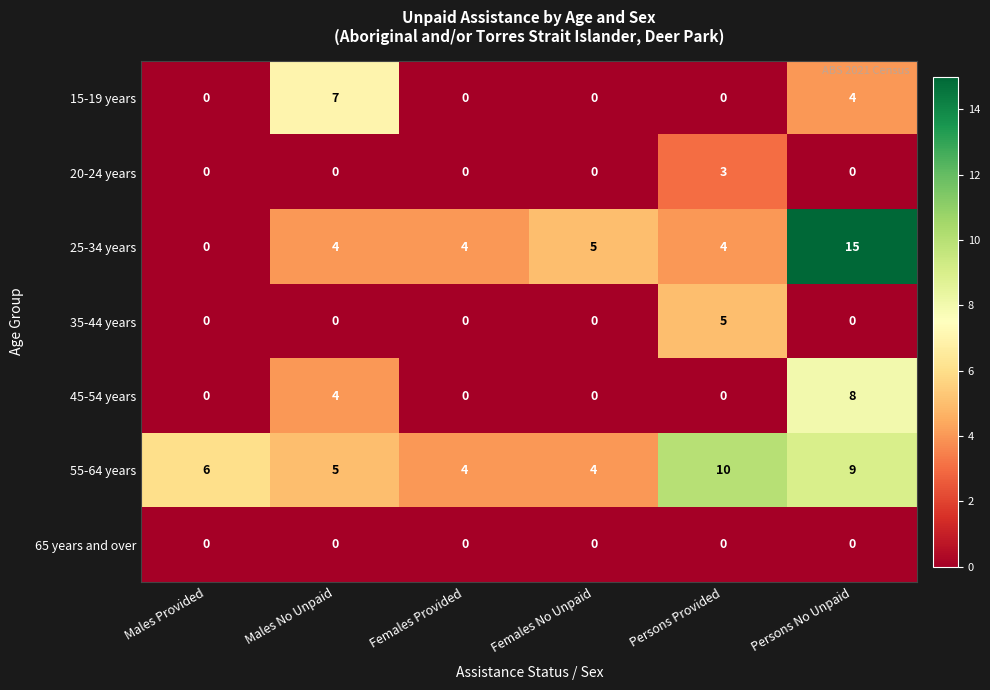

Rank the series by their maximum value, from highest to lowest.

25-34 years, 55-64 years, 45-54 years, 15-19 years, 35-44 years, 20-24 years, 65 years and over